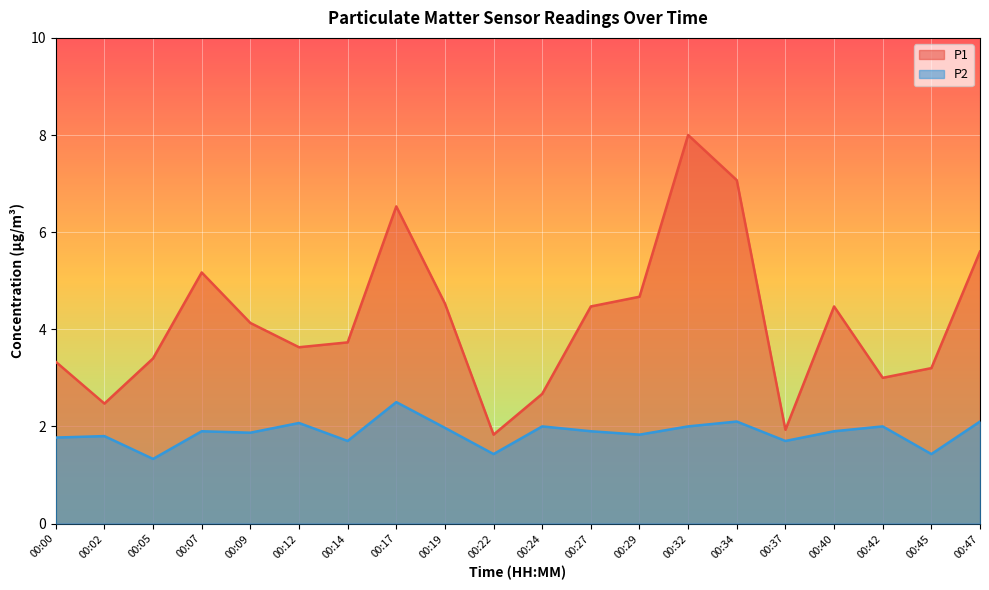

In P2, how many points are higher than both neighbors (excluding endpoints)?

7